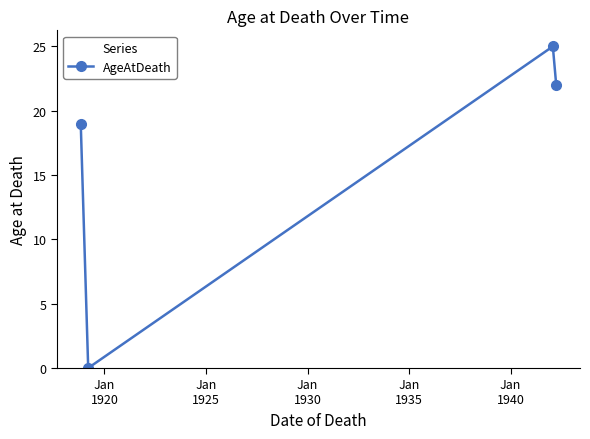

What is the sum of all values?

66